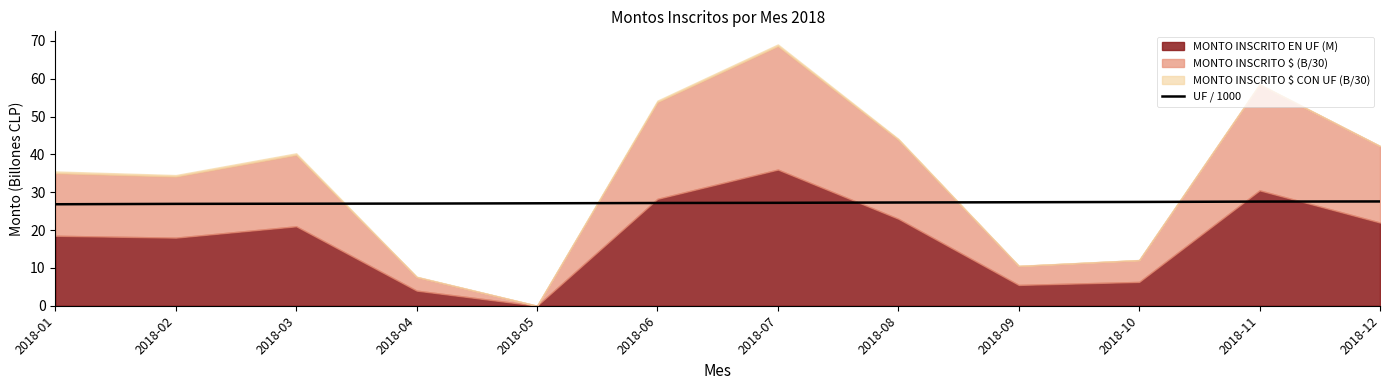

The UF / 1000 series shows 17.0 at 2018-09. True or false?

False